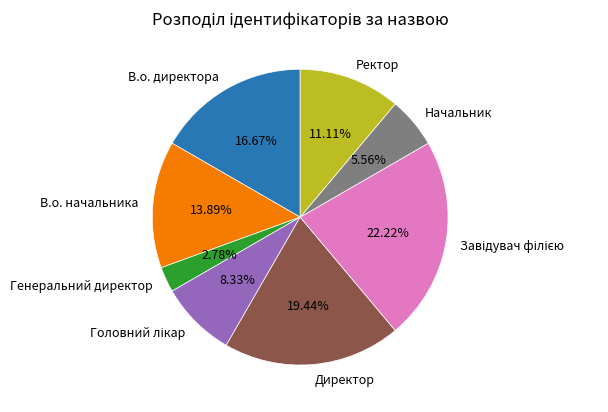

To the nearest percent, what percentage of the pie is В.о. начальника?

14%